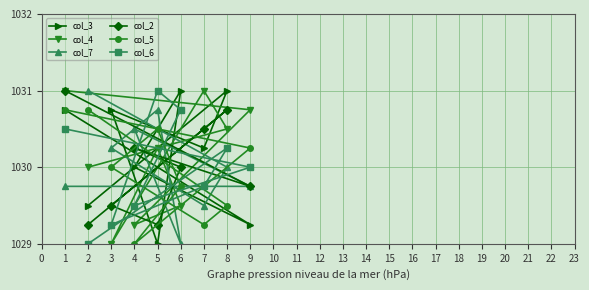

True or false: col_3 and col_2 intersect in this chart.

True